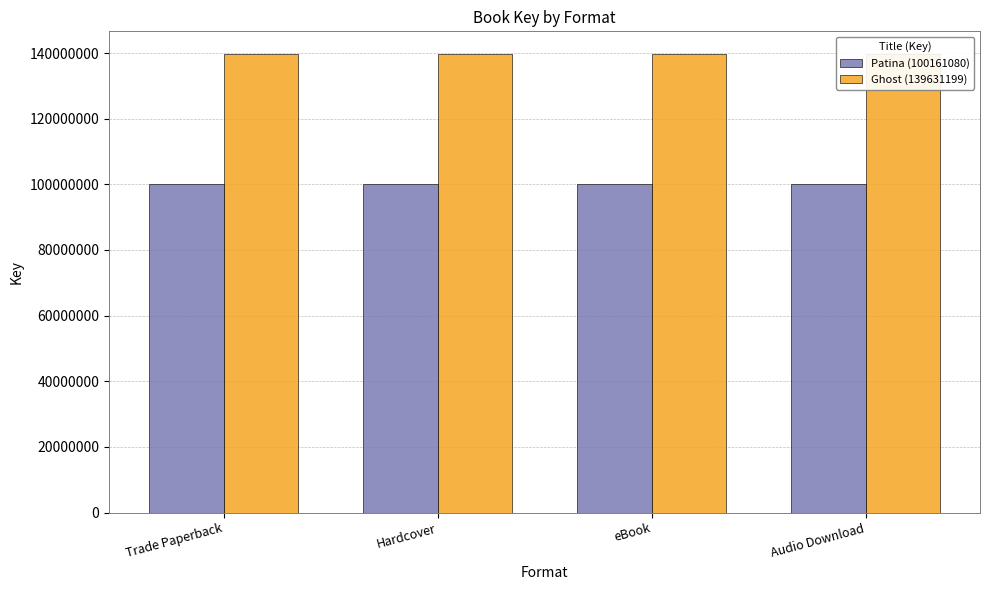

Reading left to right, list all the values displayed in this chart.

Patina (100161080): Trade Paperback=100161080	Hardcover=100161080	eBook=100161080	Audio Download=100161080
Ghost (139631199): Trade Paperback=139631199	Hardcover=139631199	eBook=139631199	Audio Download=139631199